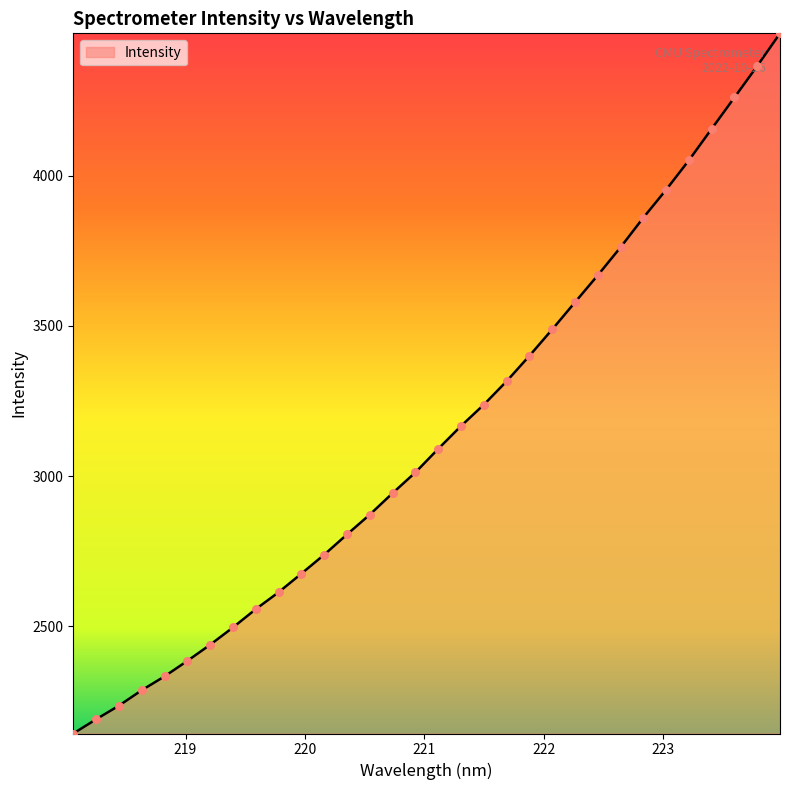

What is the minimum value shown in the chart?

2143.9